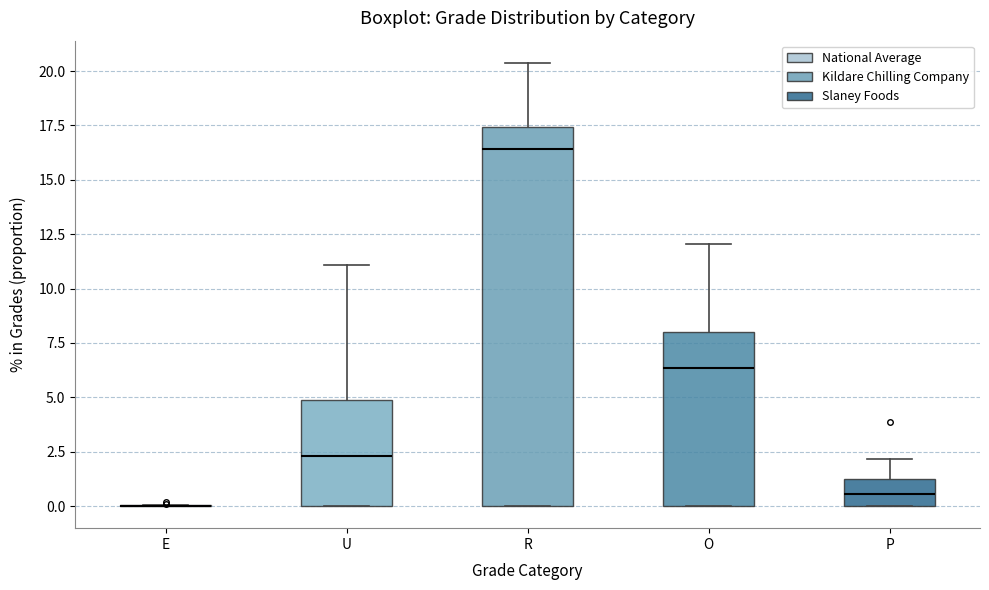

Reading left to right, read every box against the y-axis: the position of its median line, the range the box covers, and the ends of its whiskers. The values are not printed on the chart, so give them approximately, as read against the axis.

E: box collapsed to a line at 0.0, whiskers 0.0 to 0.0
U: median 2.5, box 0.0 to 5.0, whiskers 0.0 to 11.0
R: median 16.5, box 0.0 to 17.5, whiskers 0.0 to 20.5
O: median 6.5, box 0.0 to 8.0, whiskers 0.0 to 12.0
P: median 0.5, box 0.0 to 1.0, whiskers 0.0 to 2.0